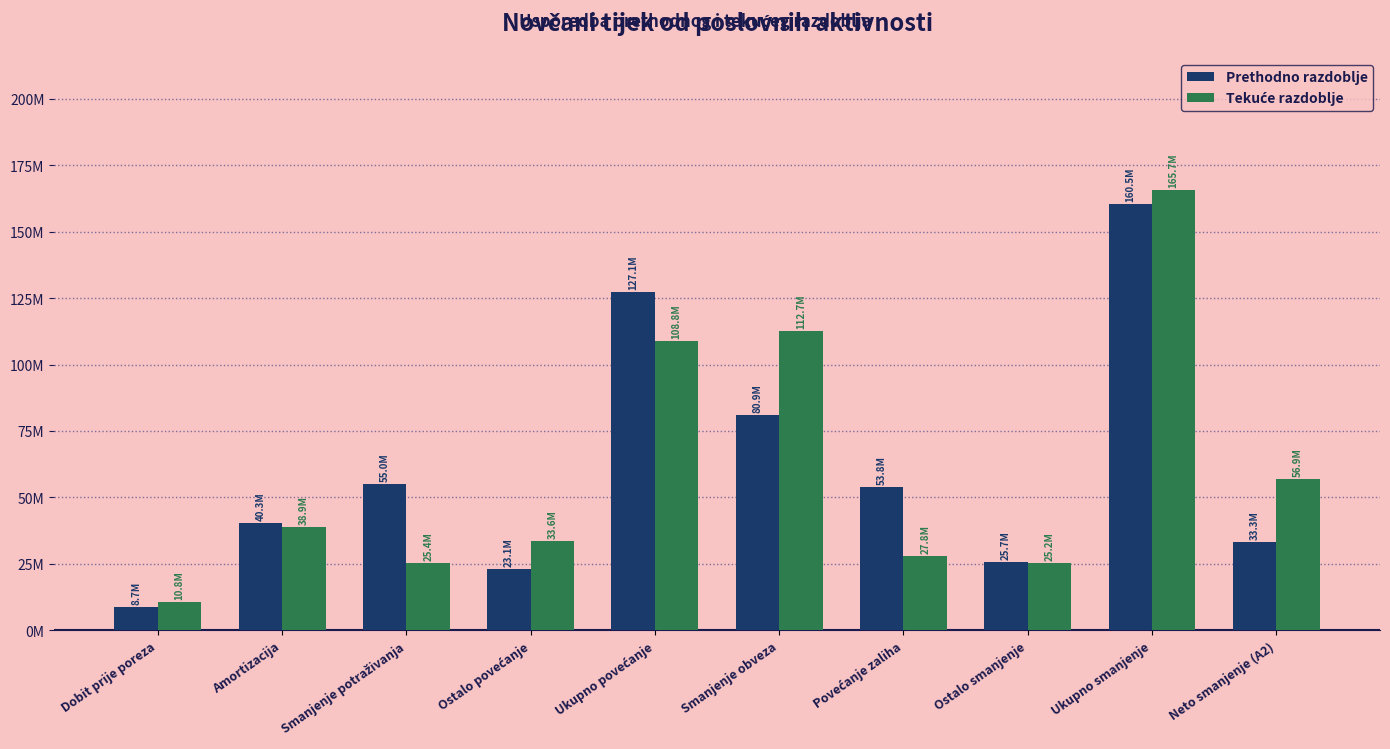

At which category is the sum across all series the highest?

Ukupno smanjenje